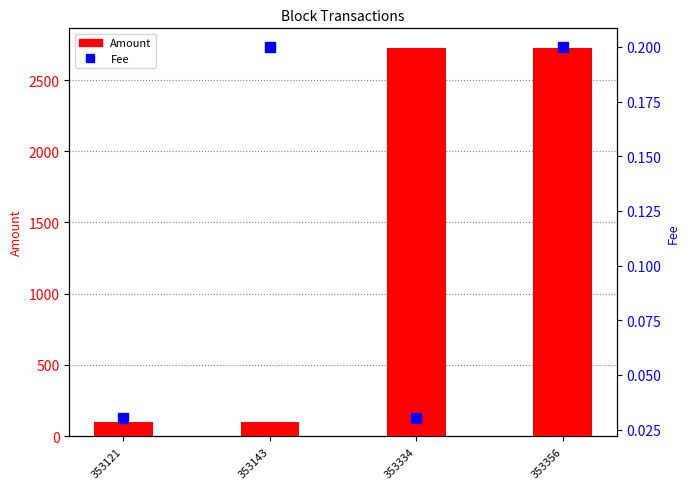

Which series has the widest spread of values?

Amount